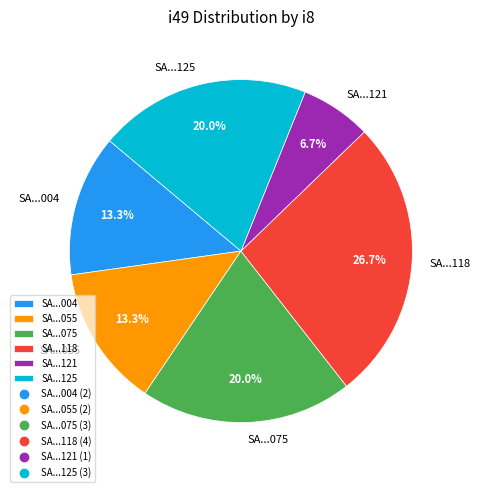

Is there a majority slice in this chart?

No